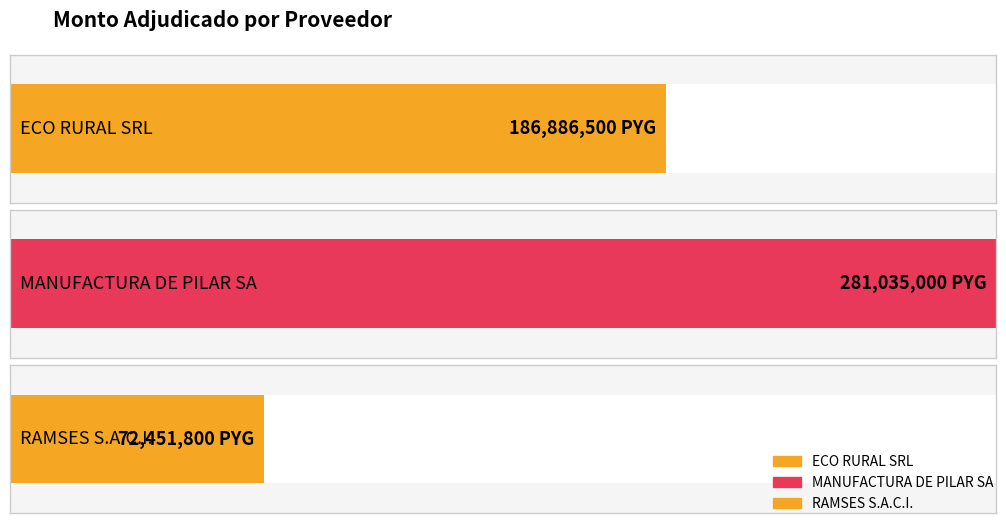

What position from the left is MANUFACTURA DE PILAR SA?

2